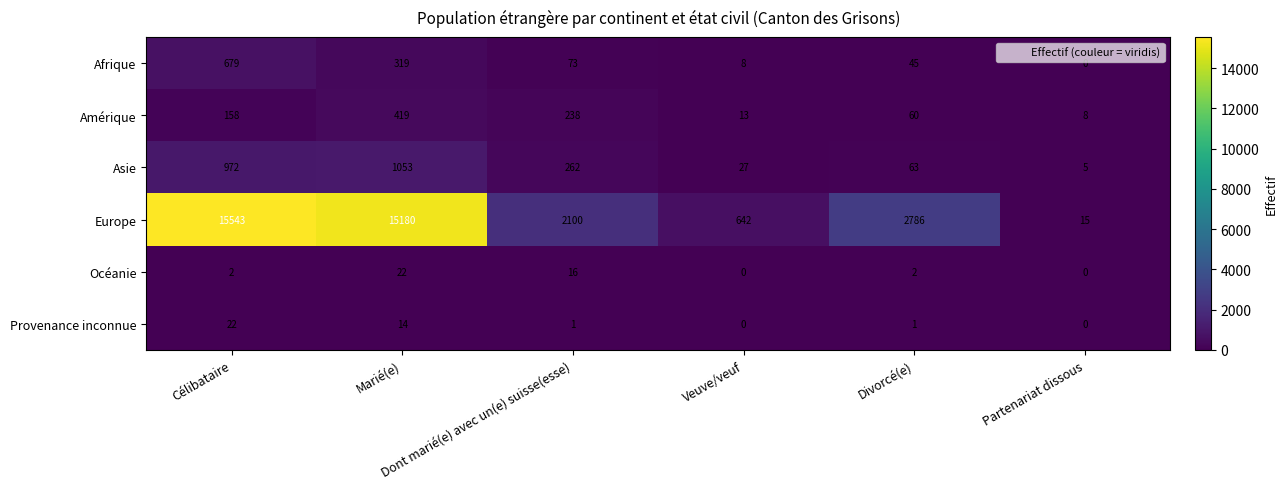

At how many categories does at least one series exceed 957?

4